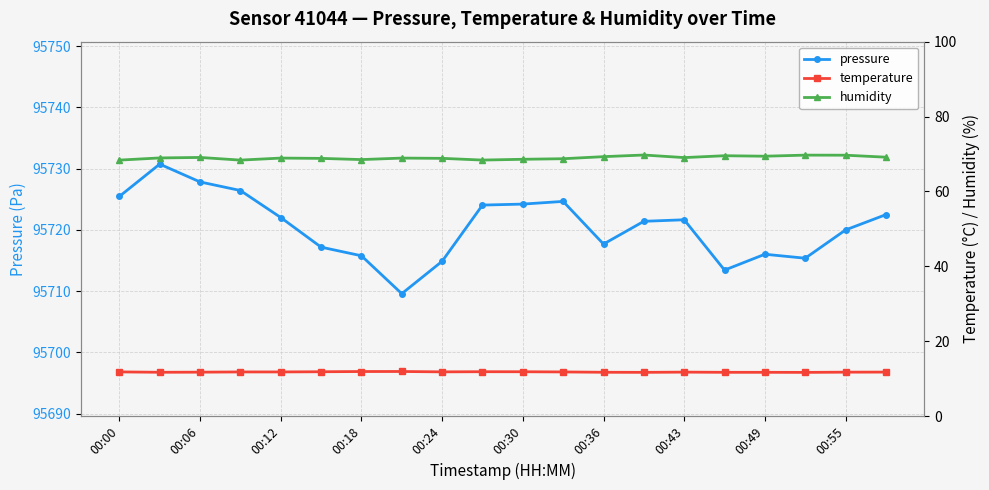

True or false: pressure has more than 2 points higher than both neighbors.

True